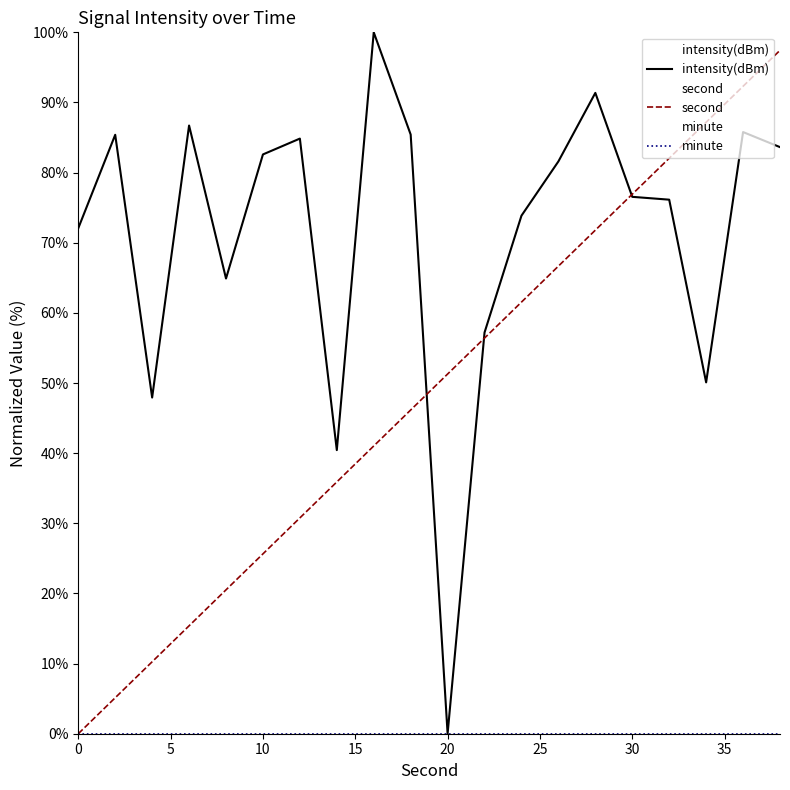

Read the intensity value at 0.

72.1